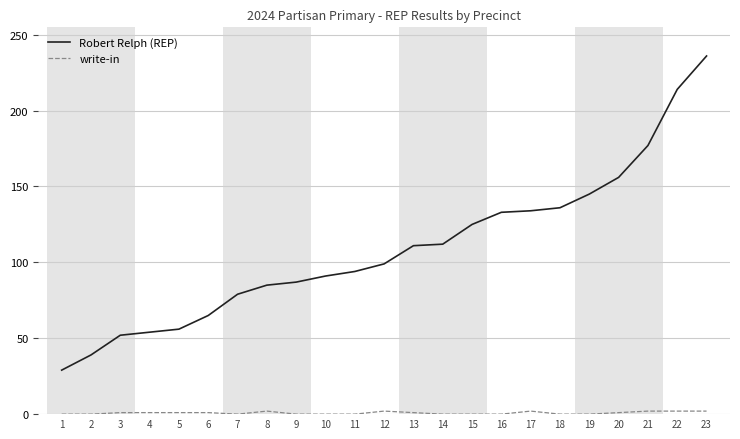

Which series has the widest spread of values?

Robert Relph (REP)